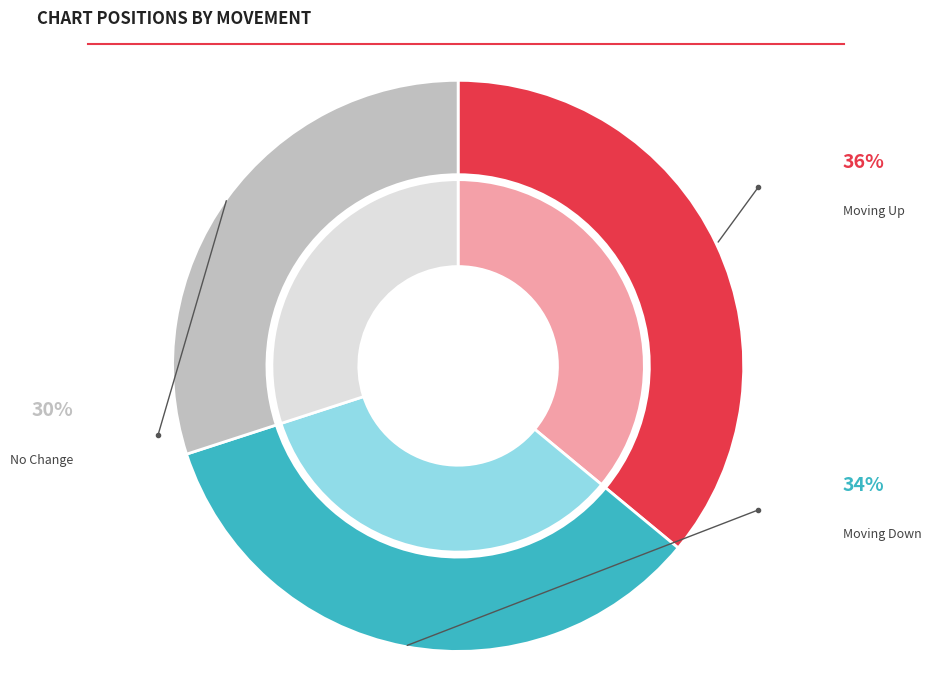

Rank the categories by value from highest to lowest.

up, down, -